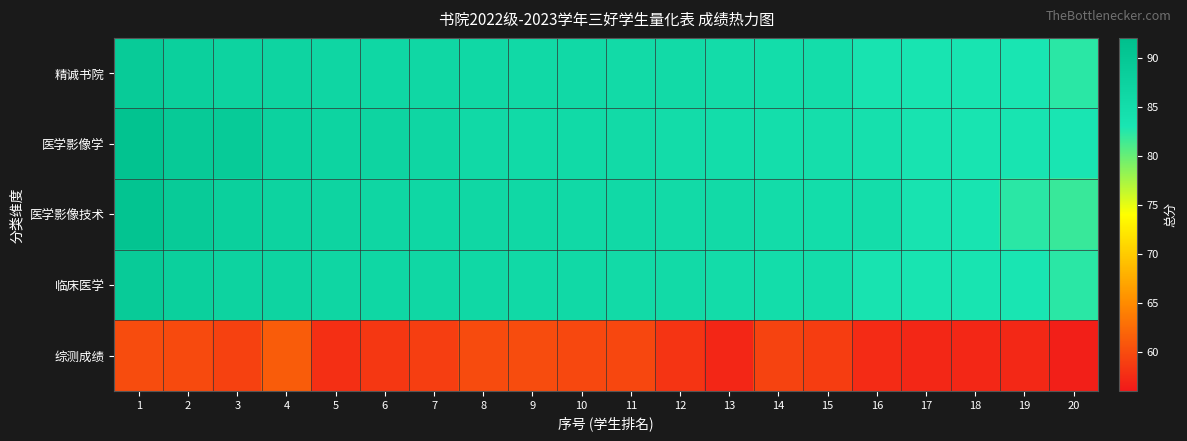

Reading left to right, transcribe all the data shown in this chart.

精诚书院: 1=89.0	2=87.9	3=87.2	4=86.9	5=86.5	6=86.4	7=86.2	8=86.0	9=85.8	10=85.7	11=85.5	12=85.5	13=85.0	14=84.9	15=84.8	16=83.4	17=83.2	18=83.2	19=83.0	20=82.3
医学影像学: 1=91.1	2=89.2	3=89.2	4=87.5	5=87.0	6=87.0	7=86.5	8=85.7	9=85.7	10=85.7	11=85.6	12=85.2	13=84.9	14=84.7	15=84.5	16=84.1	17=83.4	18=83.2	19=83.2	20=83.0
医学影像技术: 1=90.8	2=89.0	3=87.9	4=87.2	5=86.9	6=86.5	7=86.4	8=86.2	9=86.0	10=85.8	11=85.7	12=85.5	13=85.5	14=85.0	15=84.9	16=84.8	17=83.4	18=83.2	19=82.3	20=81.8
临床医学: 1=89.0	2=87.9	3=87.2	4=86.9	5=86.5	6=86.4	7=86.2	8=86.0	9=85.8	10=85.7	11=85.5	12=85.5	13=85.0	14=84.9	15=84.8	16=83.4	17=83.2	18=83.2	19=83.0	20=82.3
综测成绩: 1=60.0	2=59.9	3=59.2	4=61.3	5=57.8	6=58.4	7=58.9	8=60.0	9=60.0	10=59.7	11=59.6	12=58.1	13=57.1	14=59.3	15=58.8	16=57.4	17=57.2	18=57.2	19=57.2	20=56.5